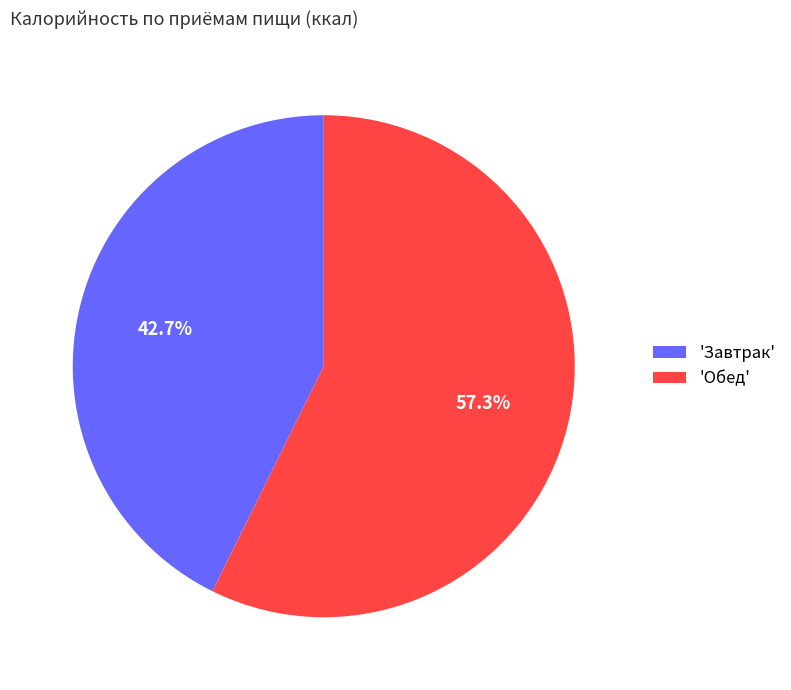

Is there any slice that represents more than half of the pie?

Yes